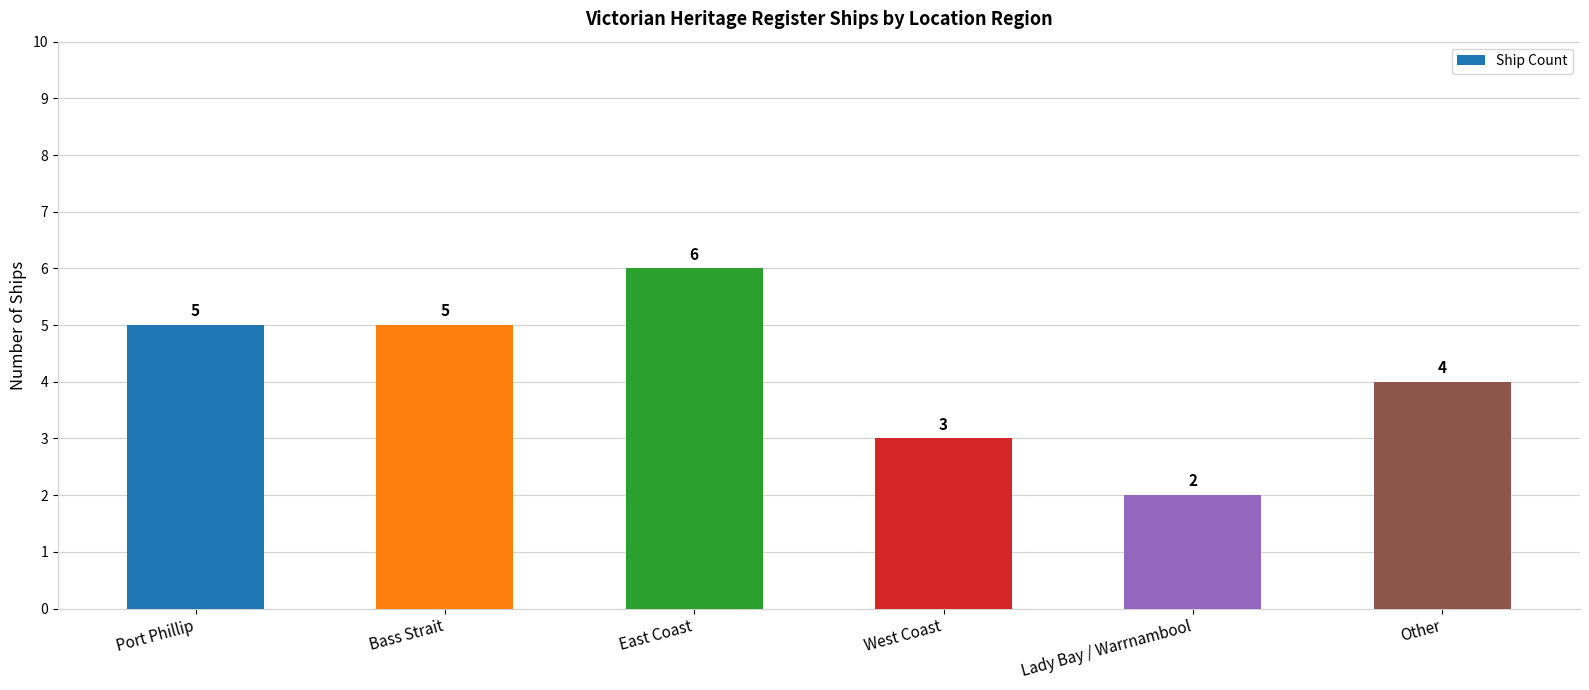

What is the sum of the values at Port Phillip and Lady Bay / Warrnambool?

7